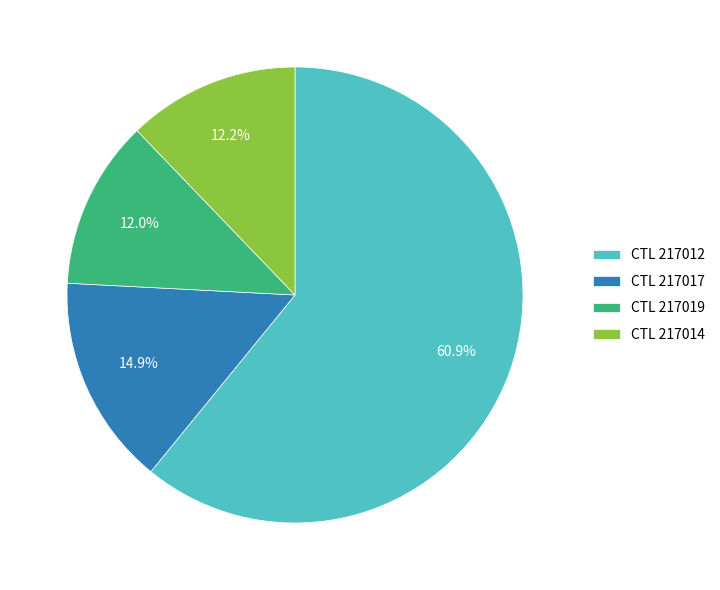

How many slices are in this pie chart?

4